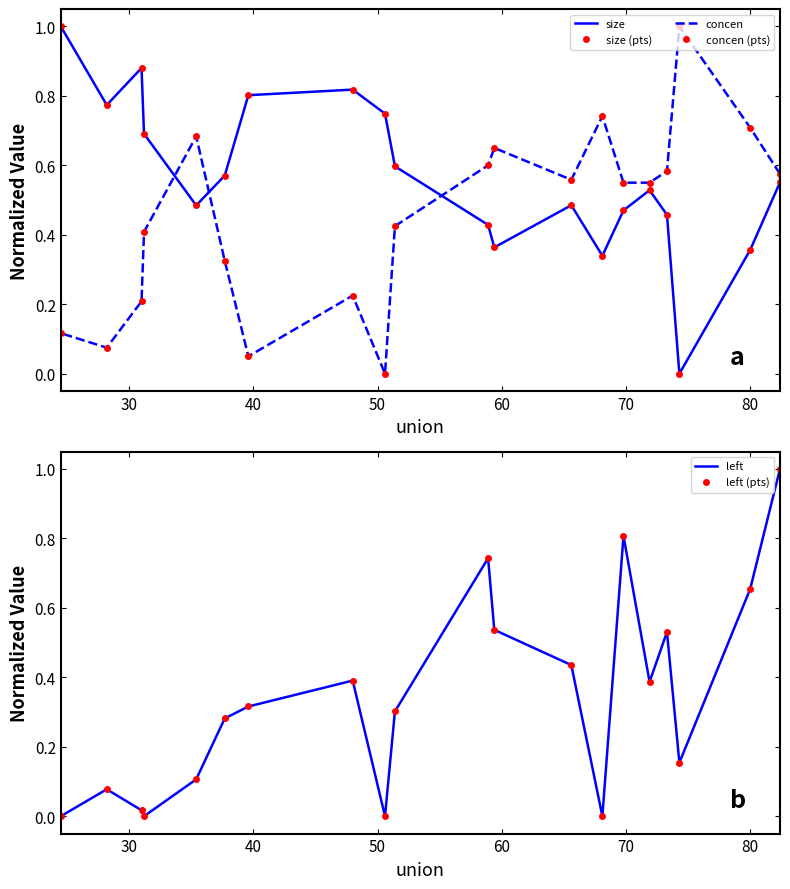

What is the maximum value shown in the chart?

1.0